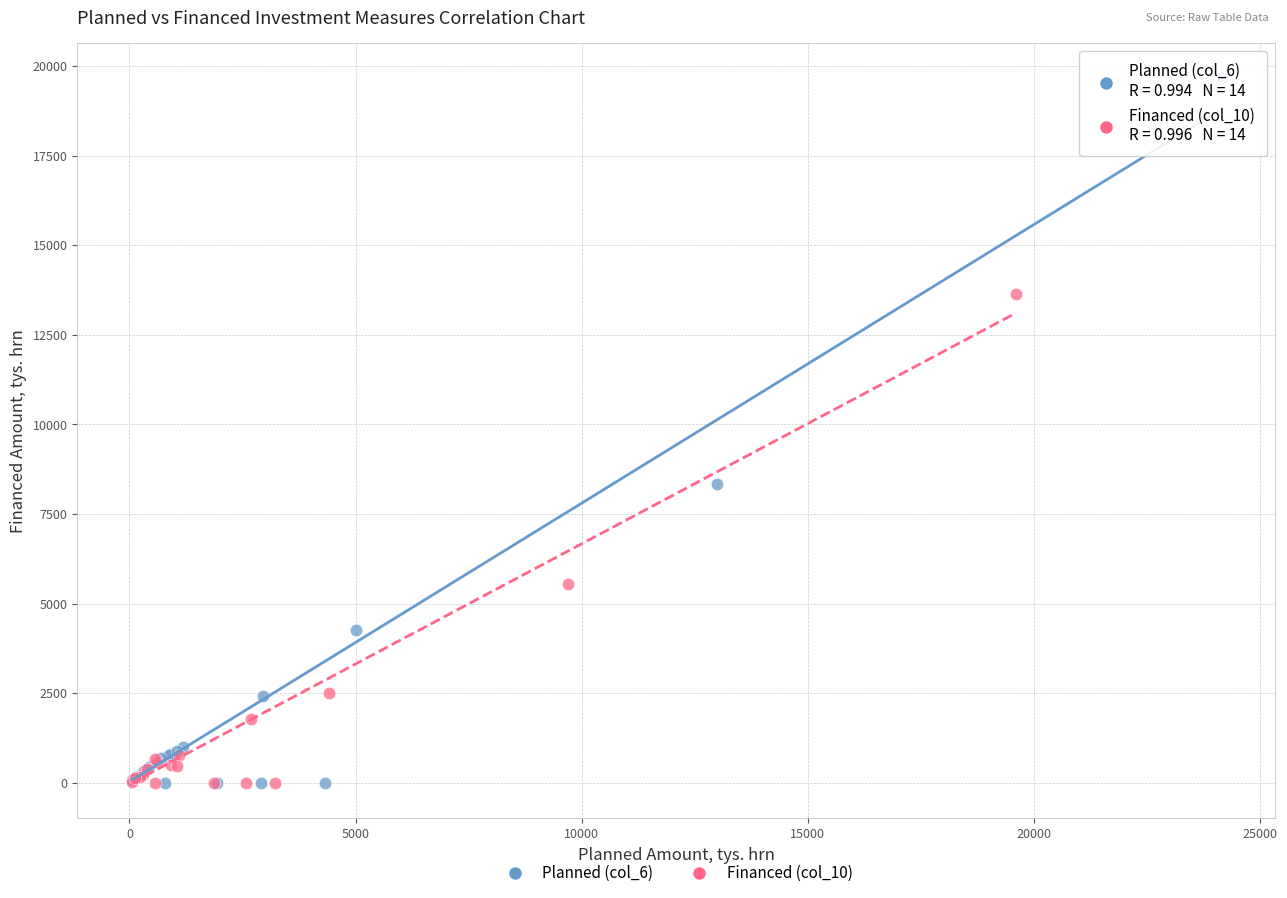

Which series has the widest spread of Y values?

Planned (col_6)